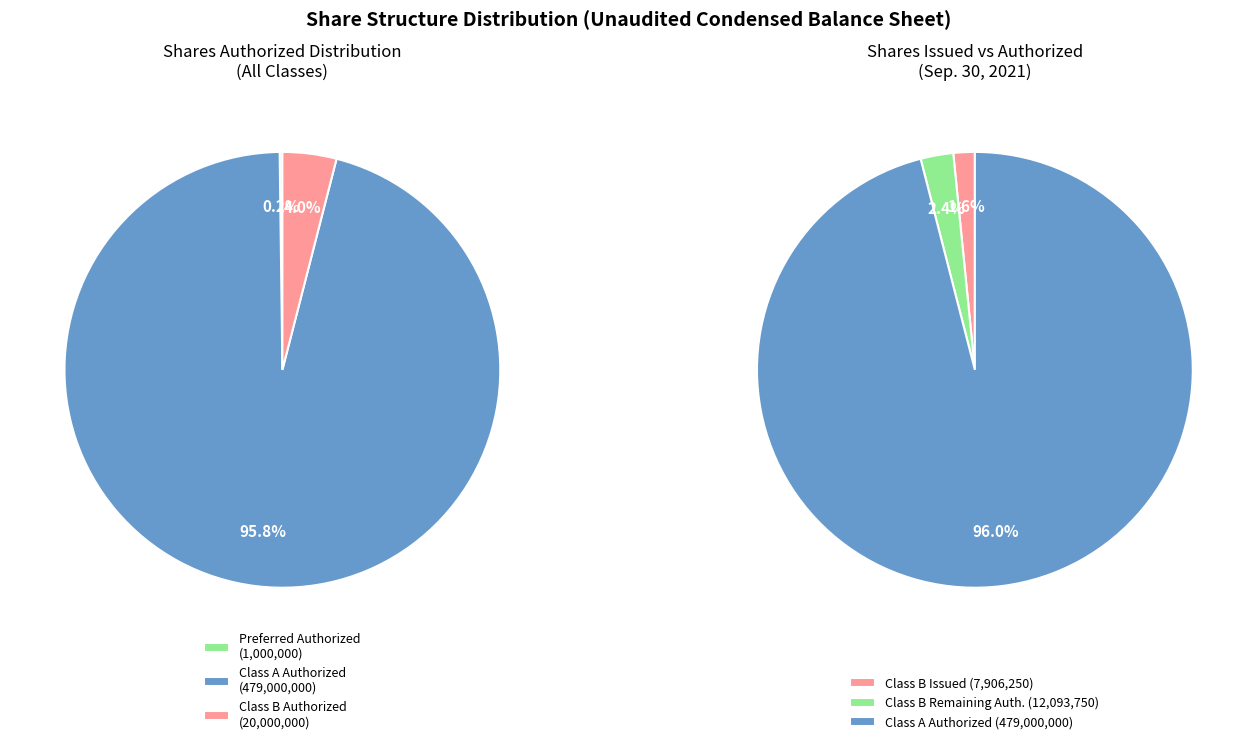

What is the smallest slice in the pie chart?

Preferred Stock, Shares Authorized